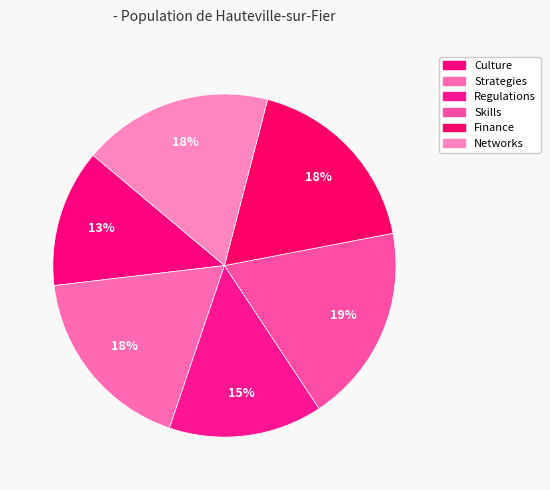

Is Strategies the majority of the pie?

No